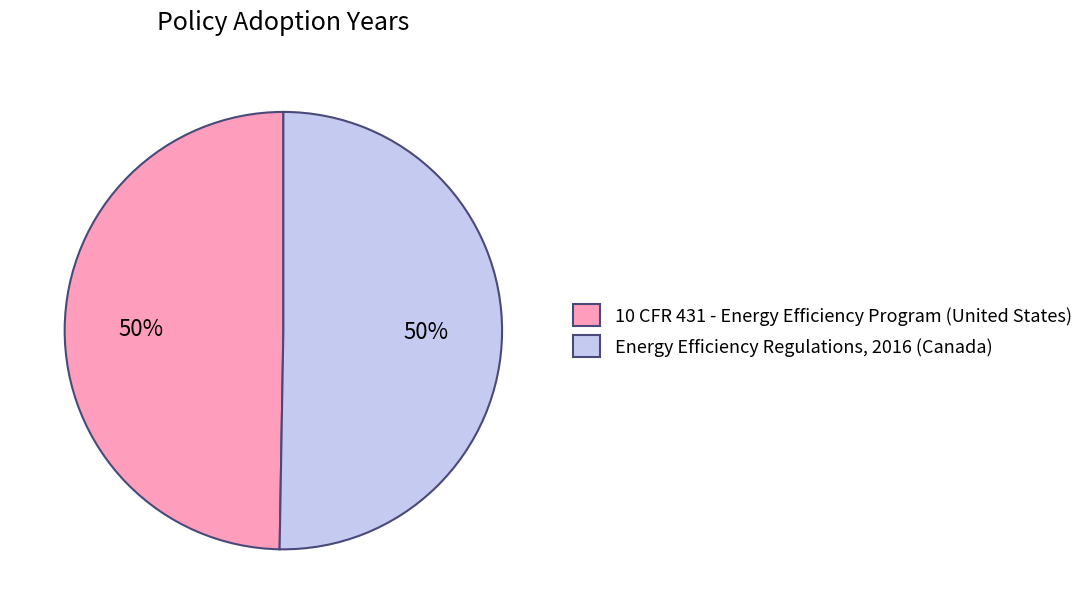

The 10 CFR 431 - Energy Efficiency Program (United States) slice represents 42% of the pie. True or false?

False